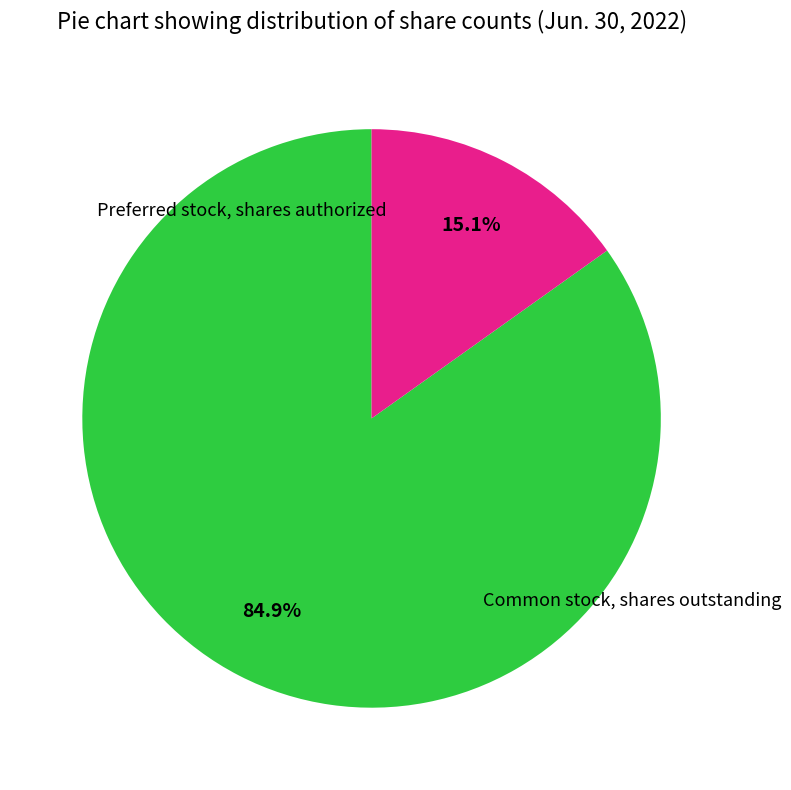

Does any single category account for the majority?

Yes